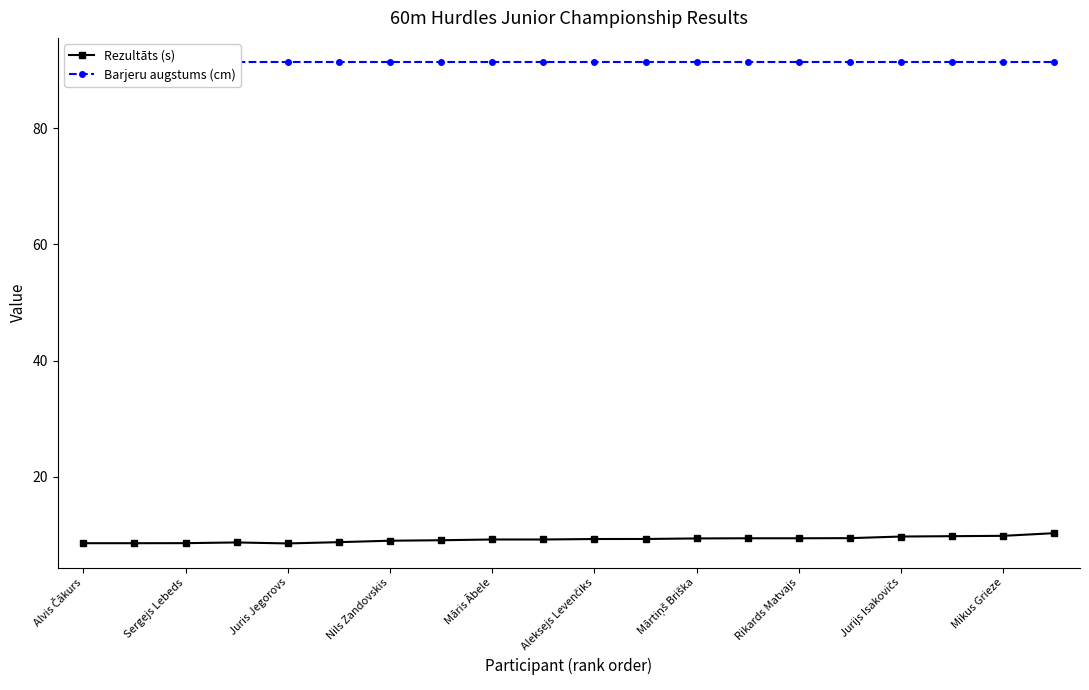

How many interior local valleys does the Rezultāts (s) series have?

1